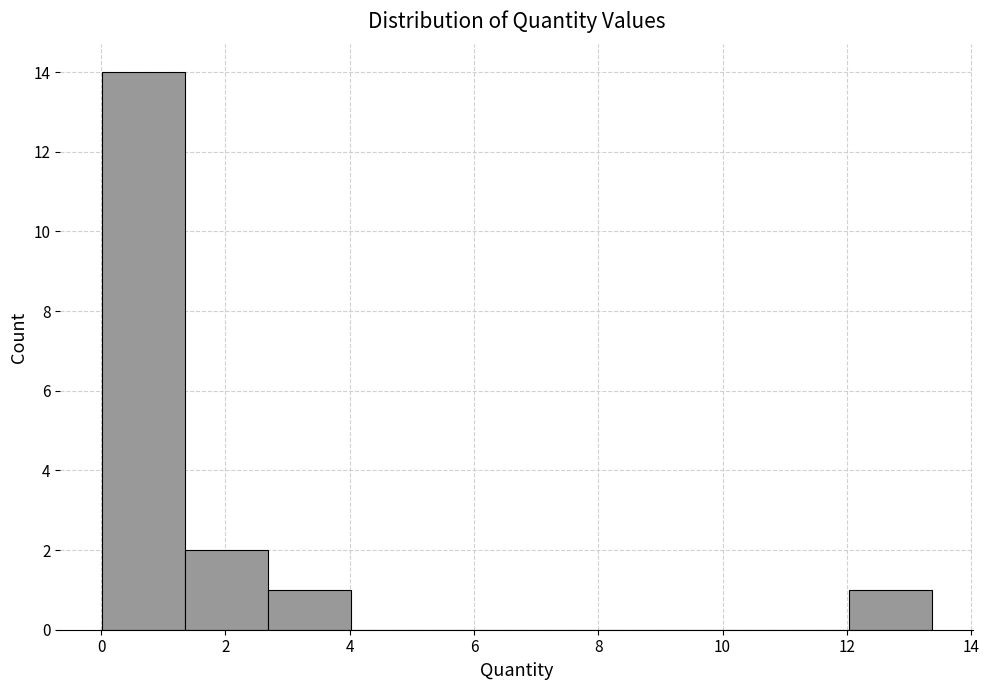

Which range on the x-axis has the tallest bar?

0.0 to 1.4